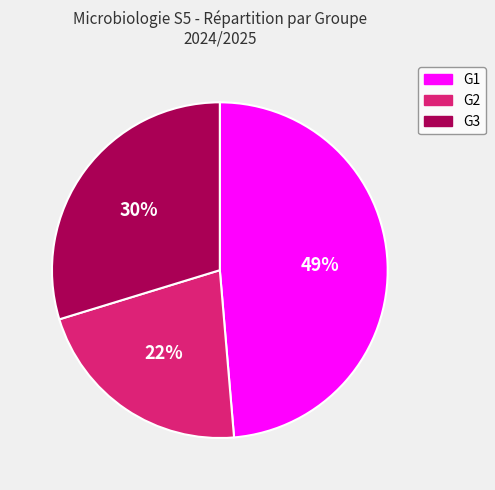

What is the smallest slice in the pie chart?

G2